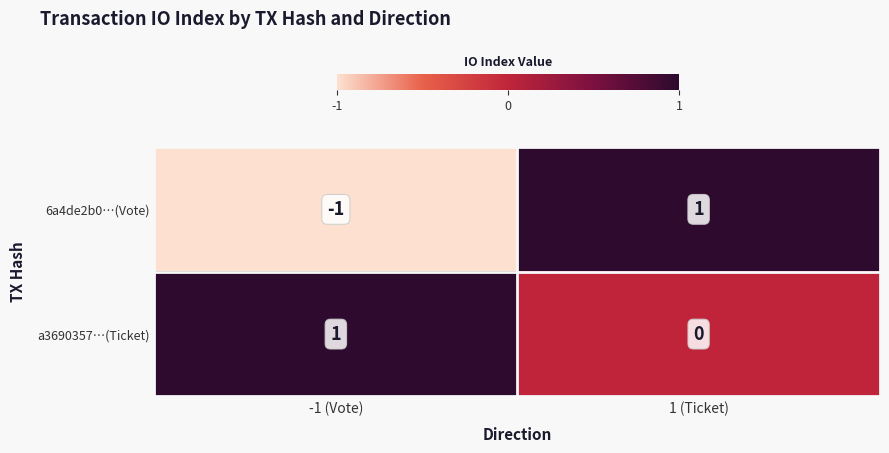

Which label corresponds to the smallest value in the chart?

-1 (Vote)